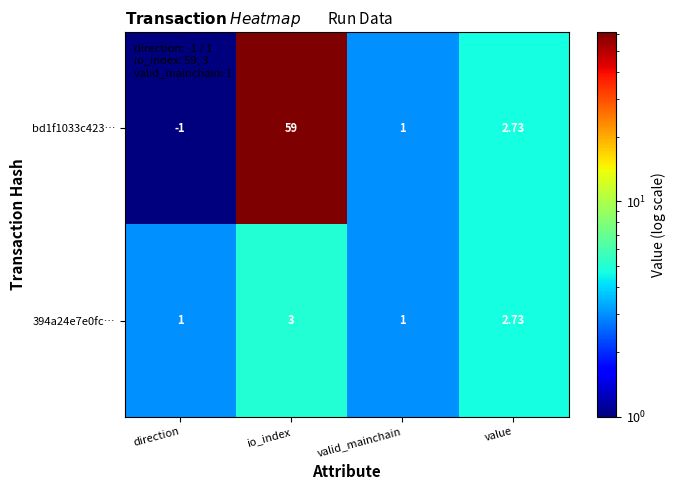

Where is bd1f1033c423… nearest to the value 29?

value